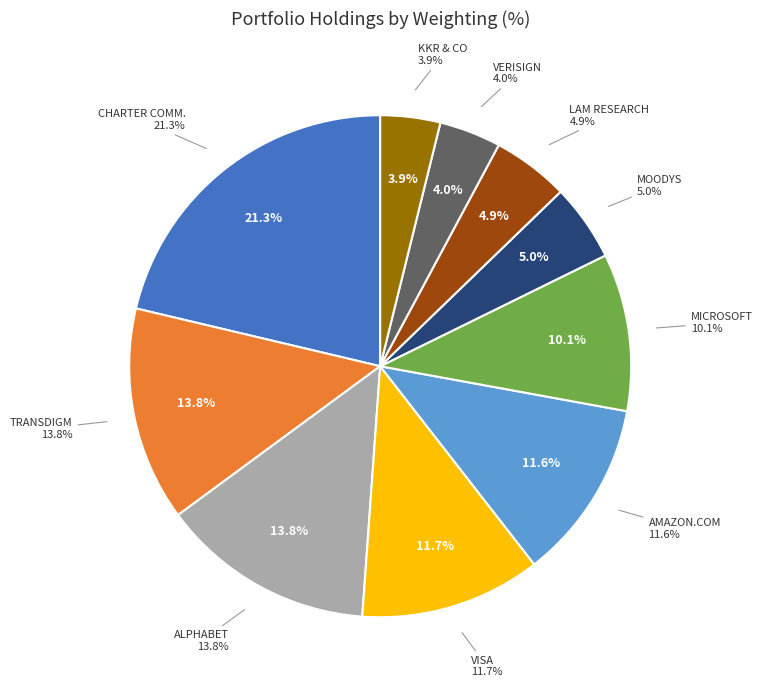

The VERISIGN INC slice represents 4% of the pie. True or false?

True